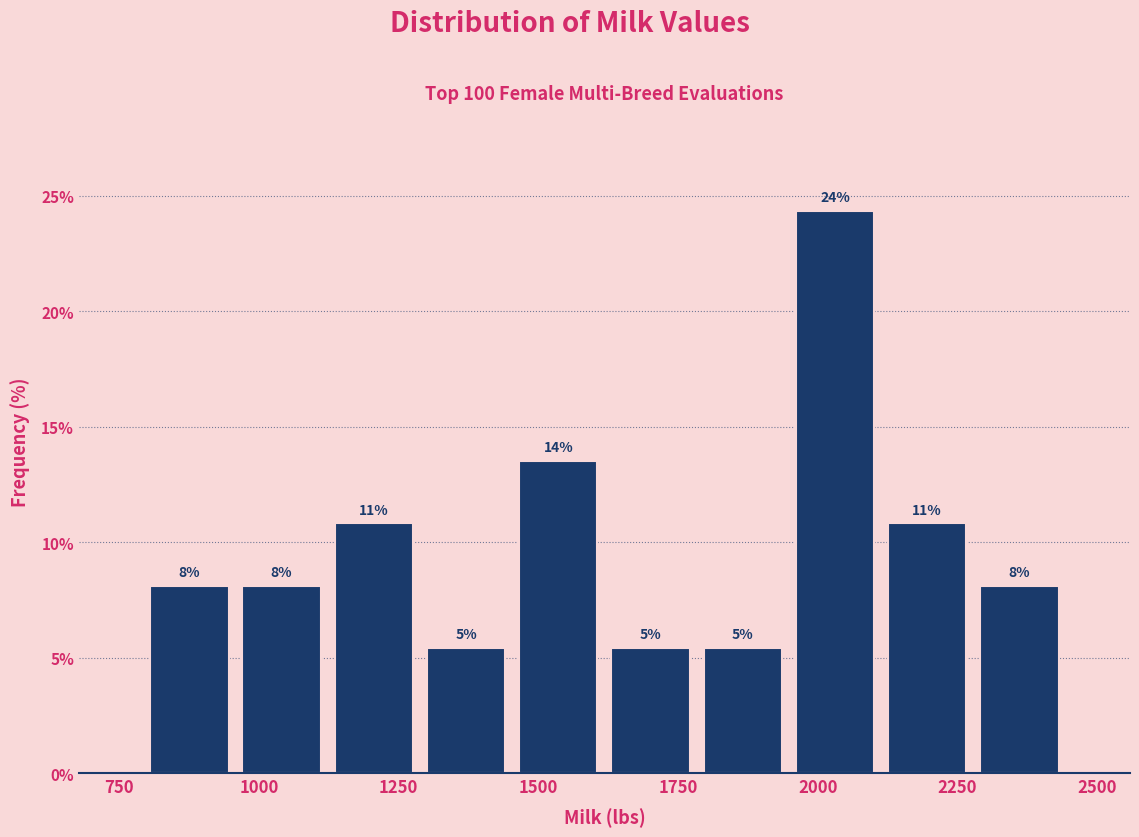

Read against the x-axis, roughly where is the centre of the tallest bar?

2050